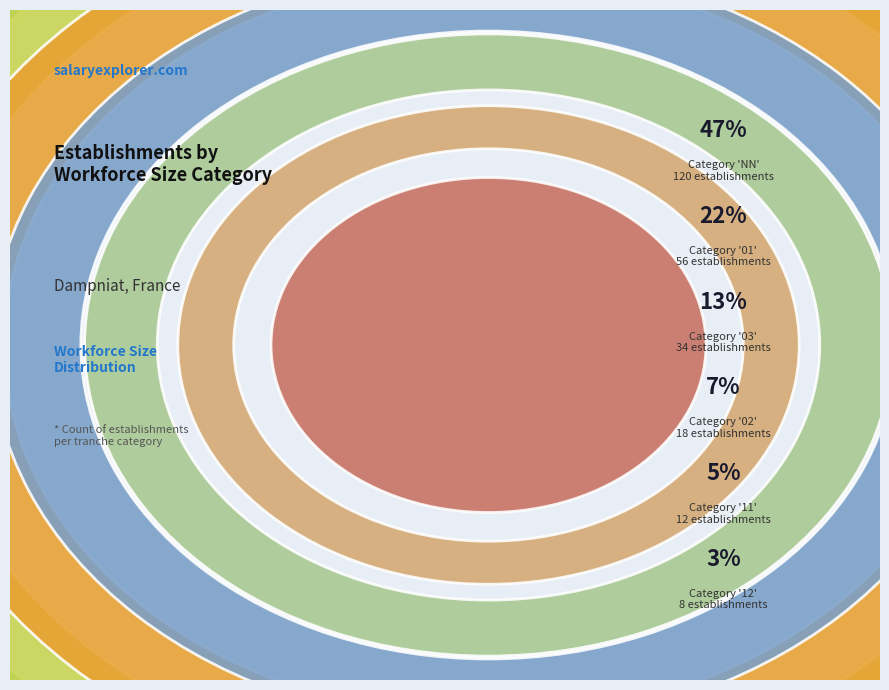

To the nearest percent, what percentage of the pie is 03?

13%